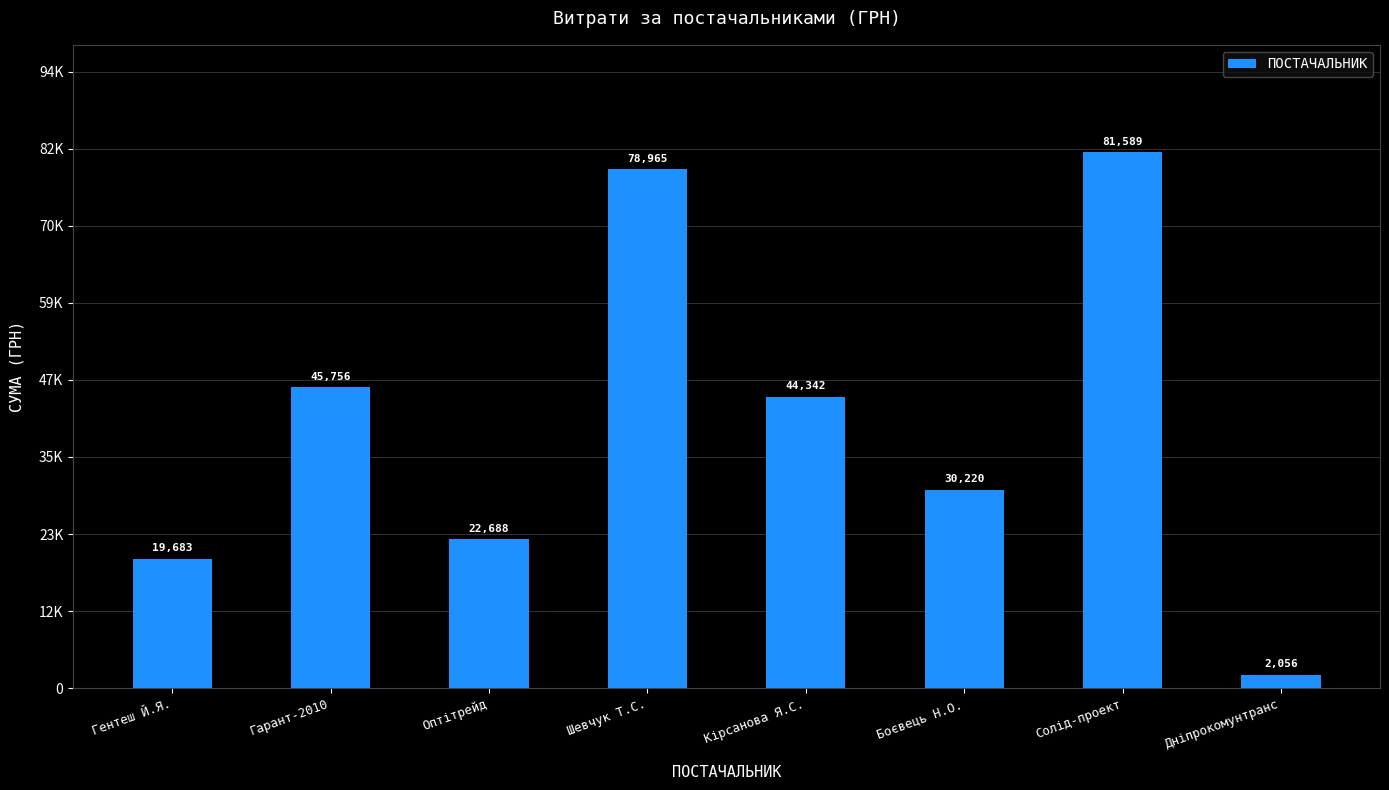

The chart shows a value of 40429.2 at Шевчук Т.С.. True or false?

False